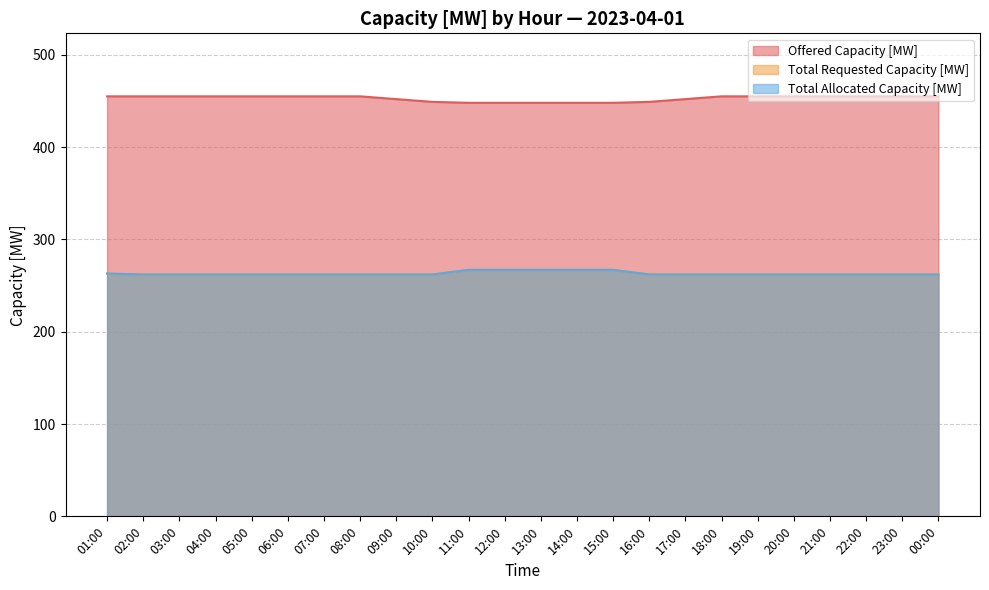

True or false: Total Allocated Capacity [MW] and Offered Capacity [MW] cross at least once.

False